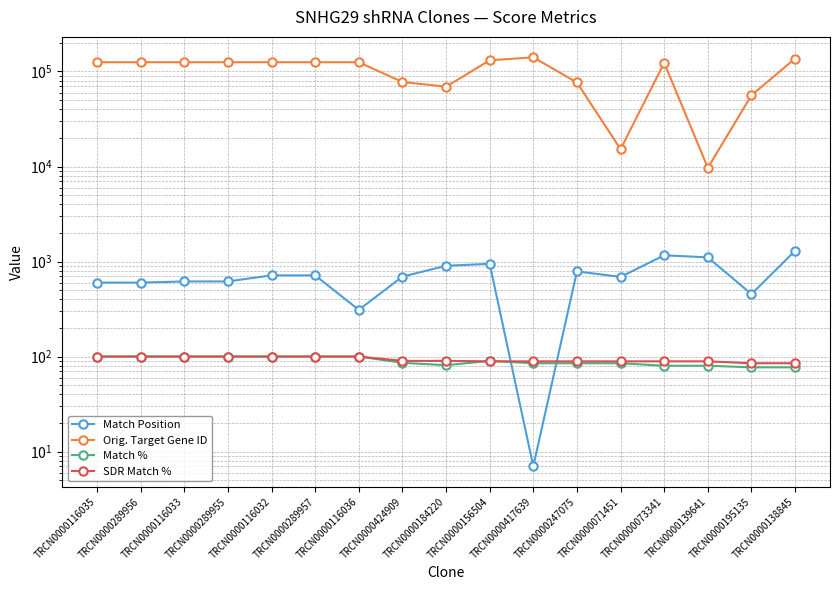

True or false: Match % has a value of 100 at TRCN0000116036.

True